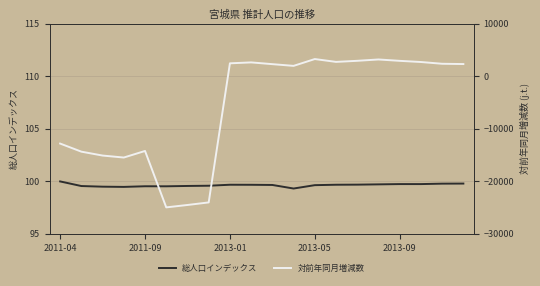

The value of 総人口インデックス at 2013-01 is 99.7. True or false?

True